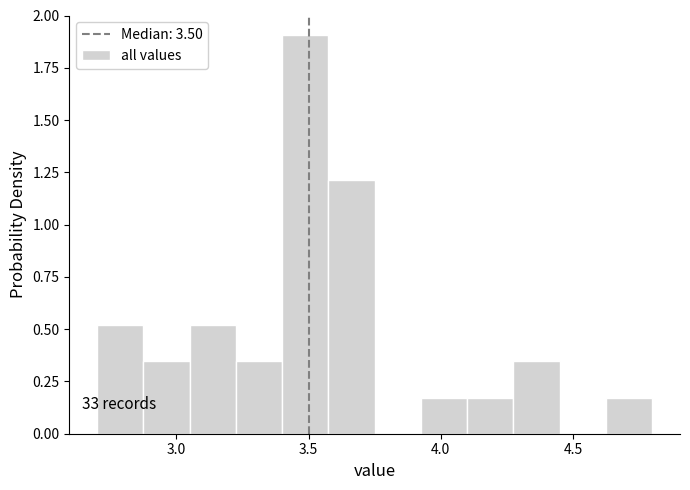

Read against the x-axis, roughly where is the centre of the tallest bar?

3.50